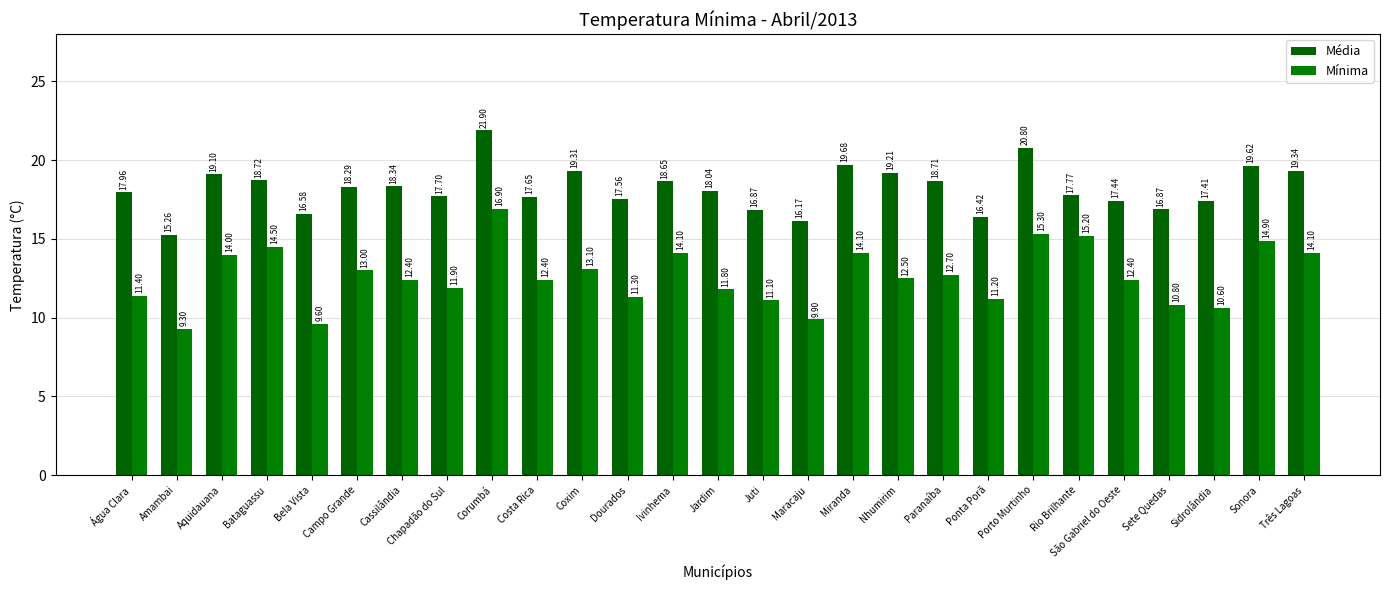

Which label corresponds to the smallest value in the chart?

Amambai